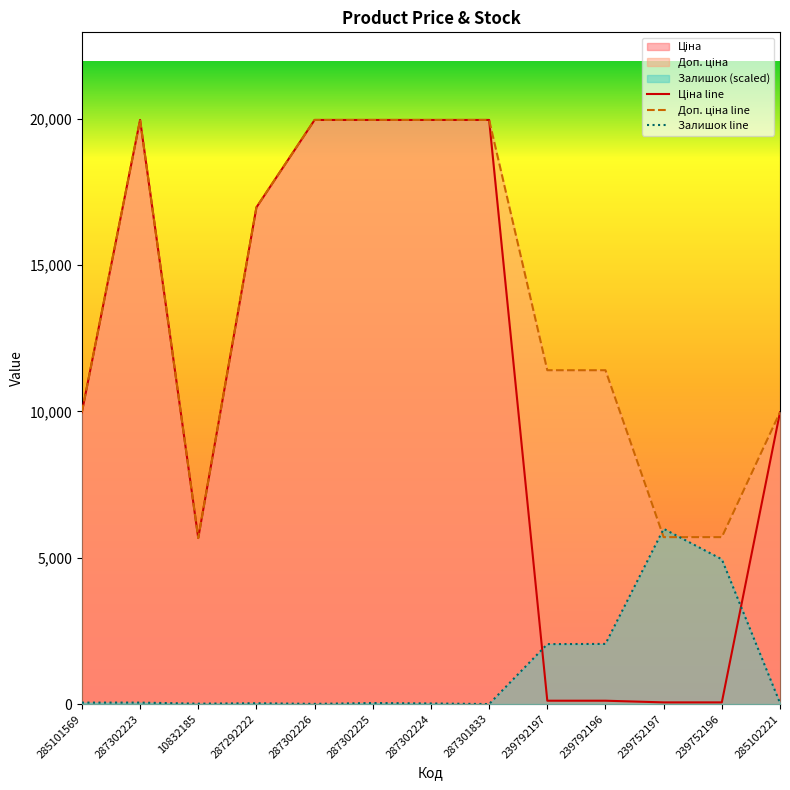

Reading left to right, transcribe all the data shown in this chart.

Ціна: 9975.0	19964.2	5673.8	16976.3	19964.2	19964.2	19964.2	19964.2	114.1	114.1	57.0	57.0	9975.0
Доп. ціна: 9975.0	19964.2	5673.8	16976.3	19964.2	19964.2	19964.2	19964.2	11410.0	11410.0	5705.0	5705.0	9975.0
Залишок: 49.6	49.6	14.2	28.4	7.1	35.4	21.3	0.0	2048.4	2055.5	5989.3	4947.3	35.4